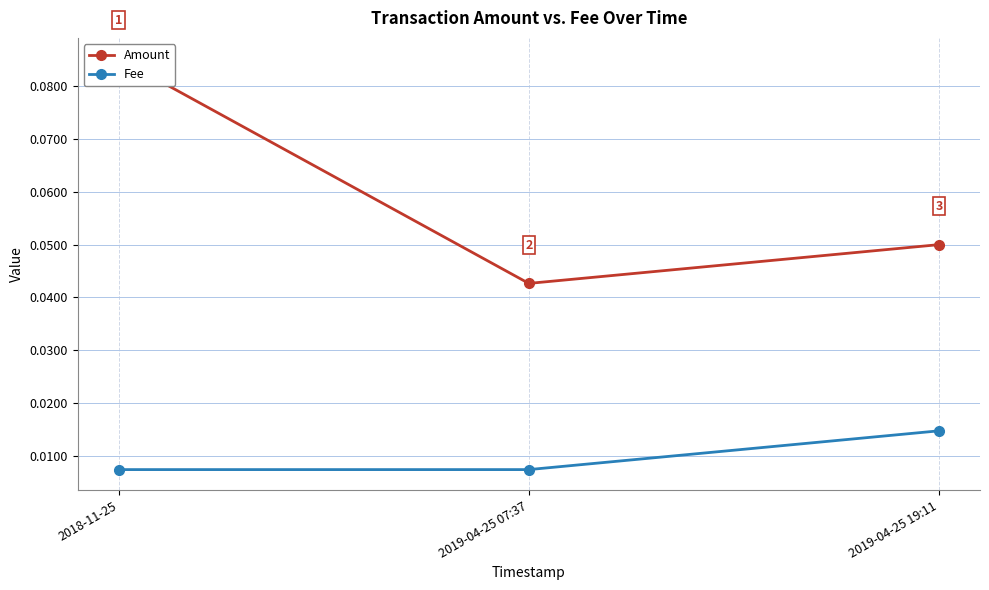

Which category has the highest value across all series?

2018-11-25